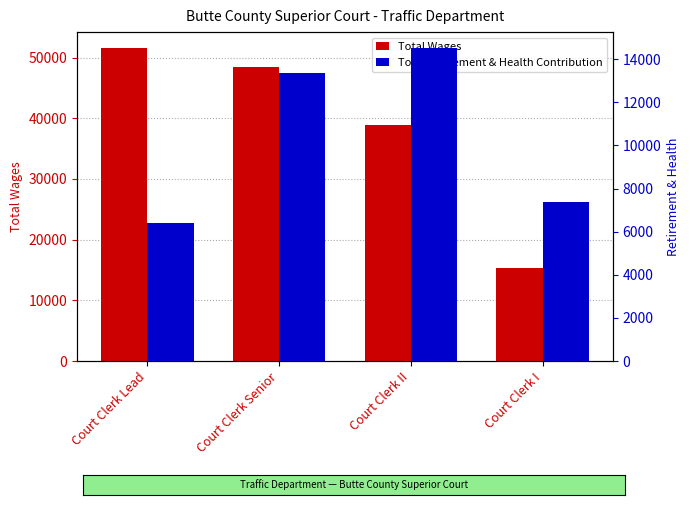

What is the label of the 4th bar from the right?

Court Clerk Lead